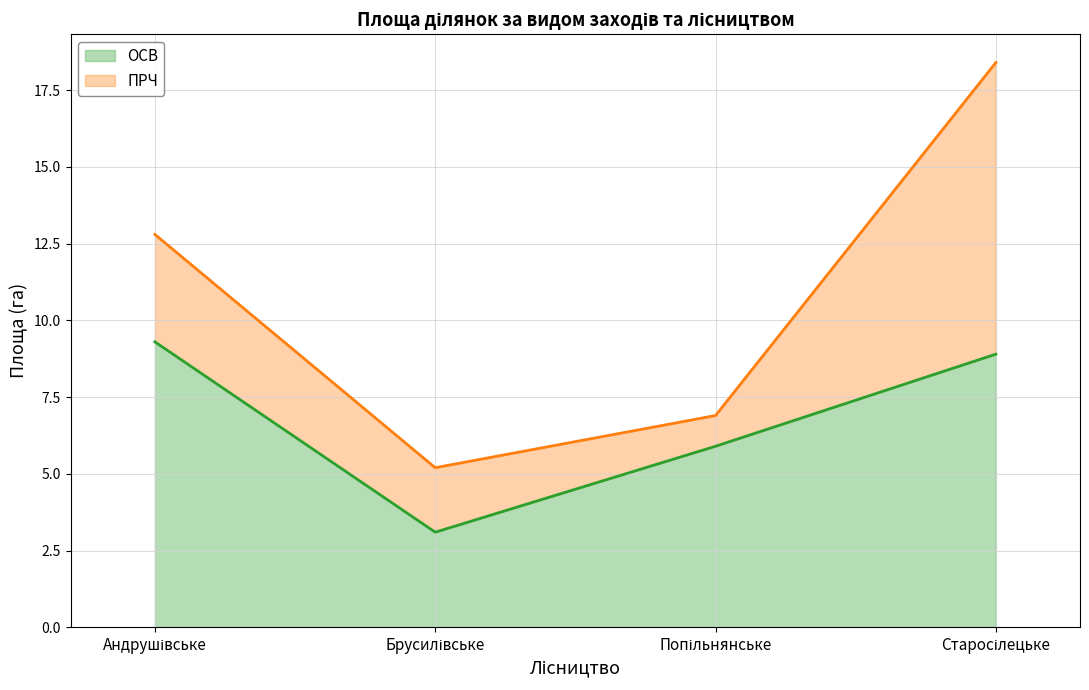

The value at Попільнянське is 5.9. True or false?

True